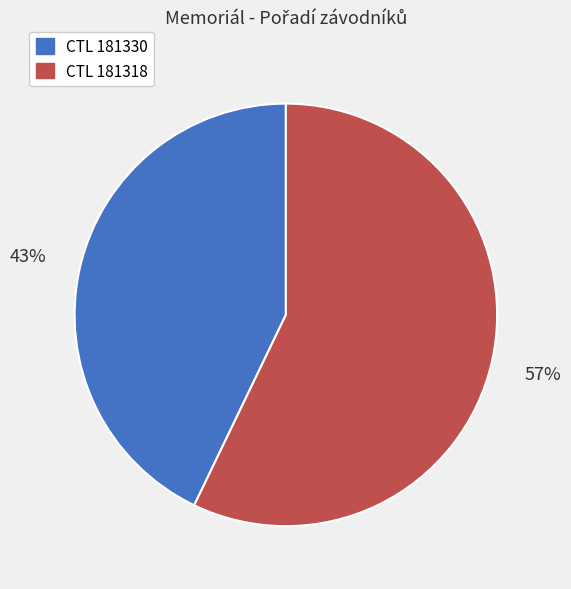

Does any single category account for the majority?

Yes